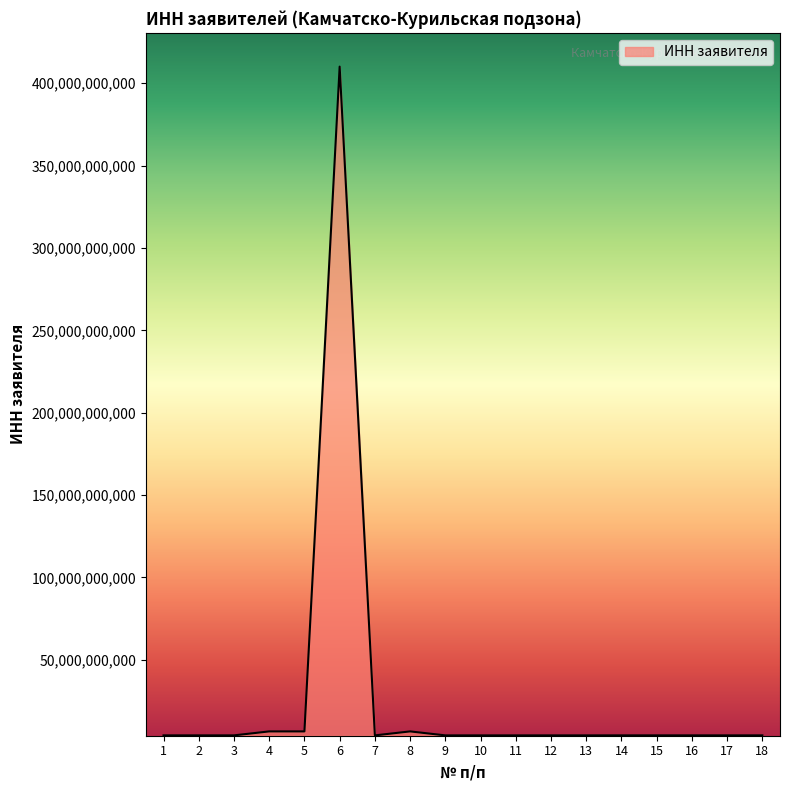

What is the difference between the values at 10 and 16?

8000196